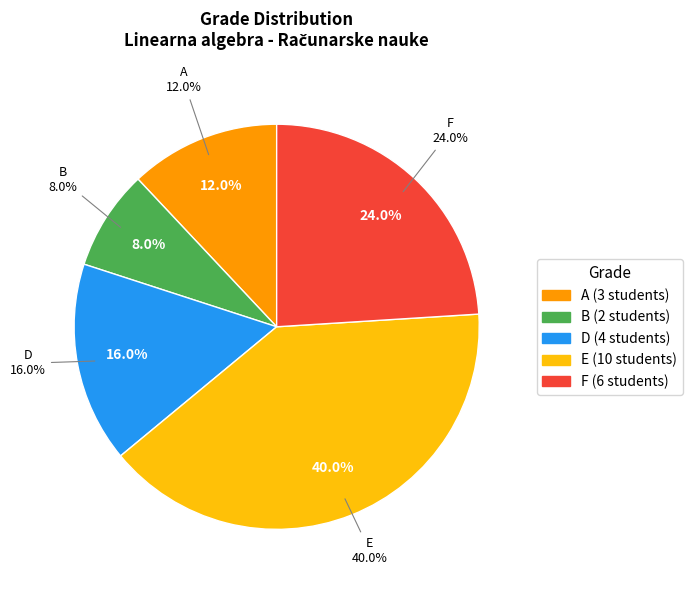

Between E and B, which is larger?

E